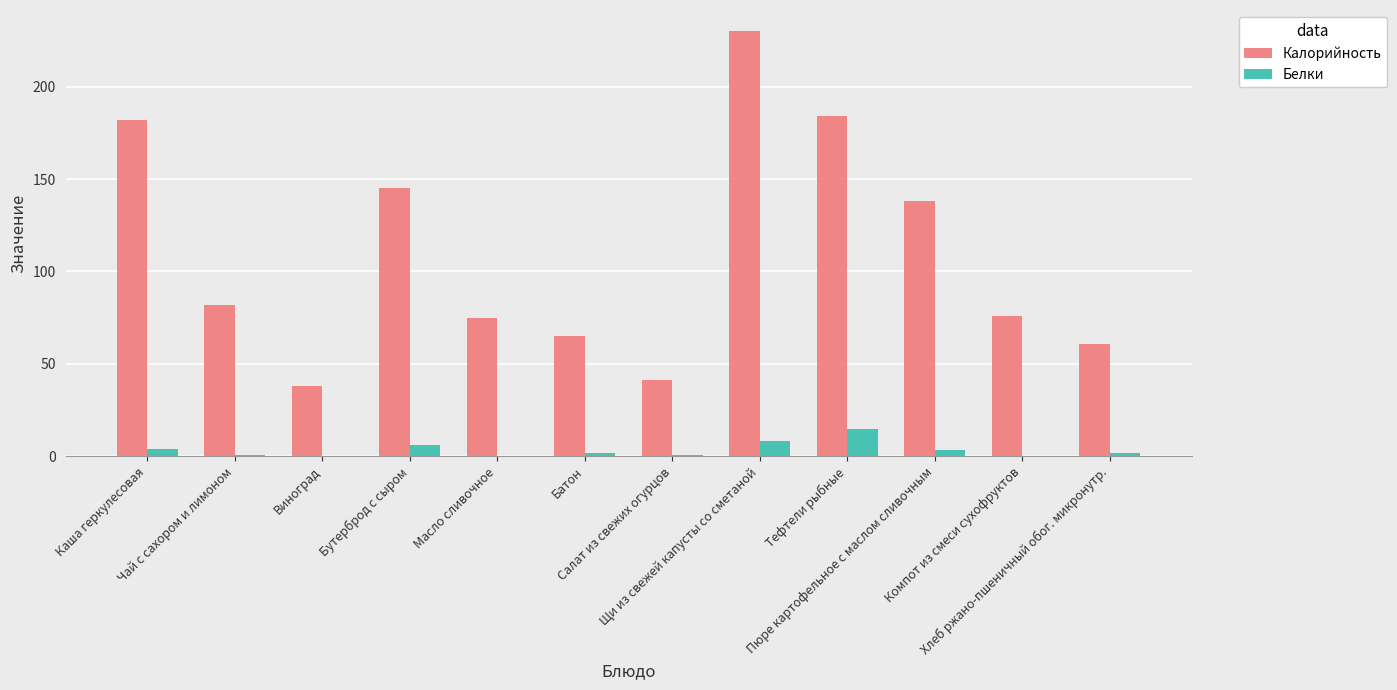

Is it true that Белки equals 4.0 at Каша геркулесовая?

True